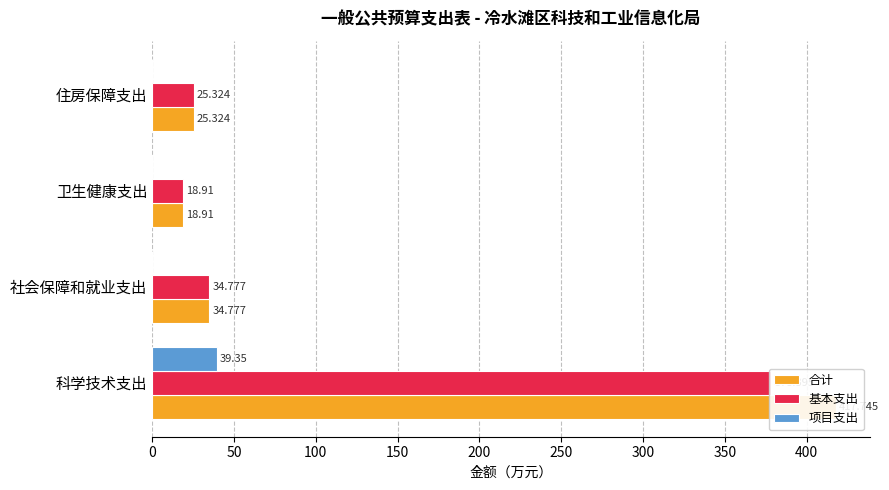

Reading left to right, list all the values displayed in this chart.

合计: 0=417.7	50=34.8	100=18.9	150=25.3
基本支出: 0=378.4	50=34.8	100=18.9	150=25.3
项目支出: 0=39.4	50=0.0	100=0.0	150=0.0